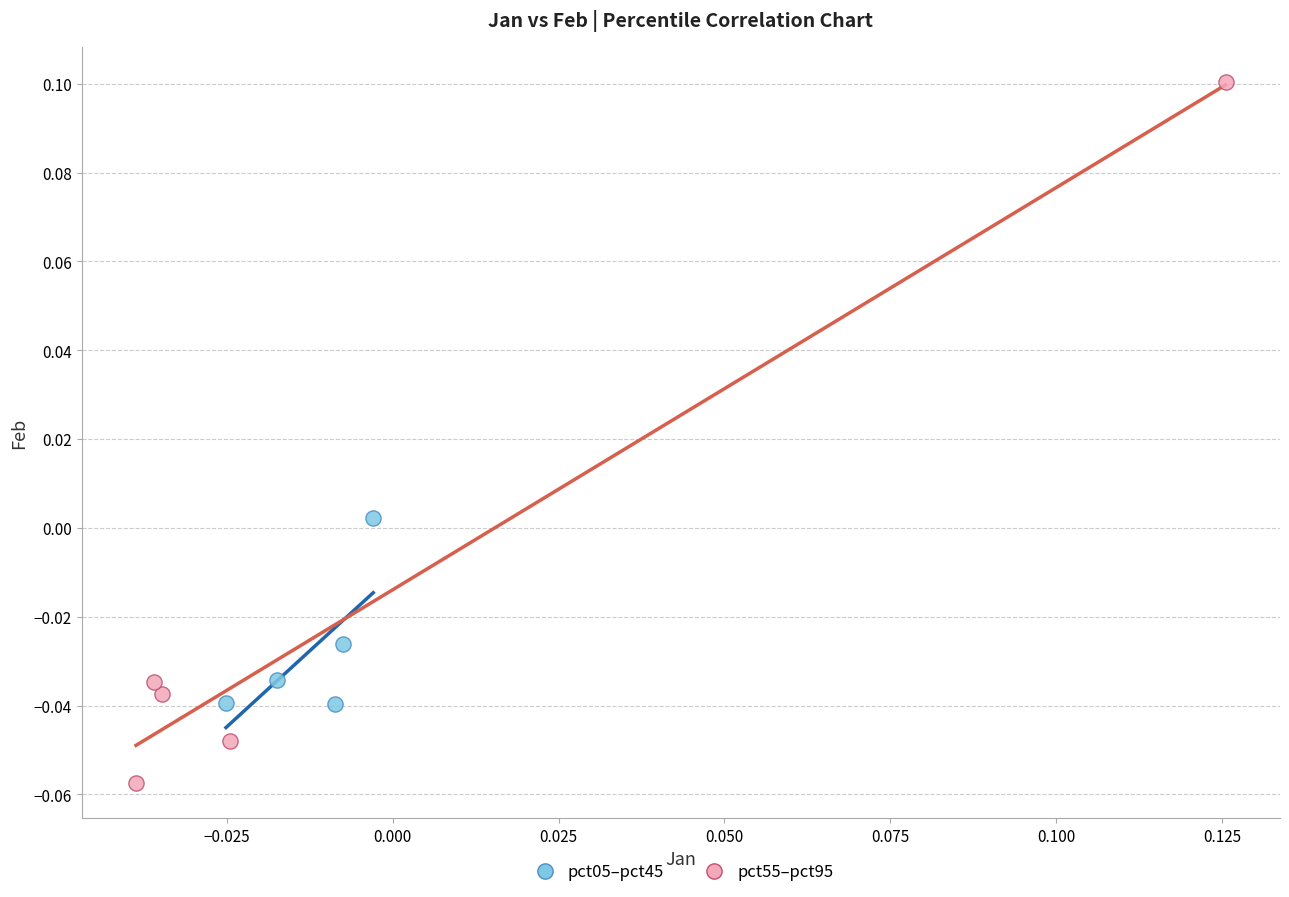

Which series has the largest Y range (max minus min)?

pct55–pct95